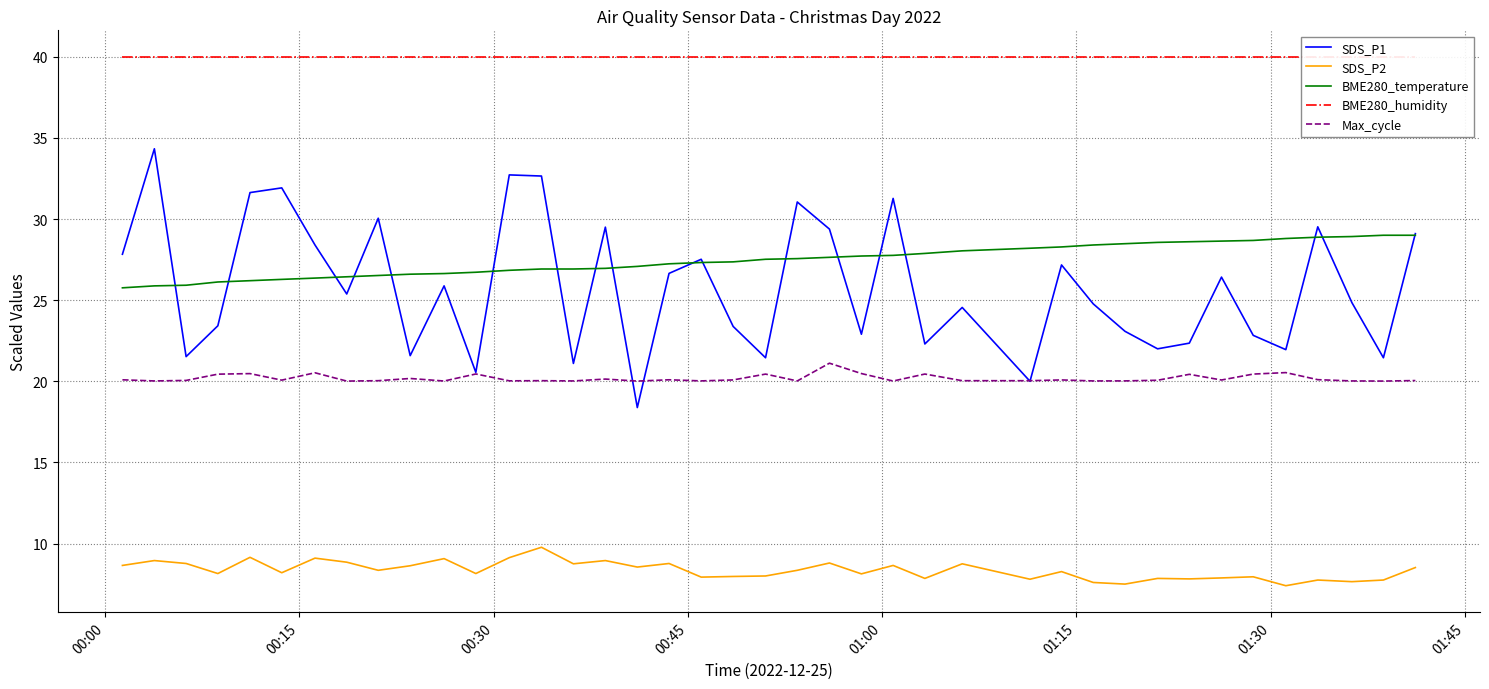

Does the chart have visible grid lines?

Yes